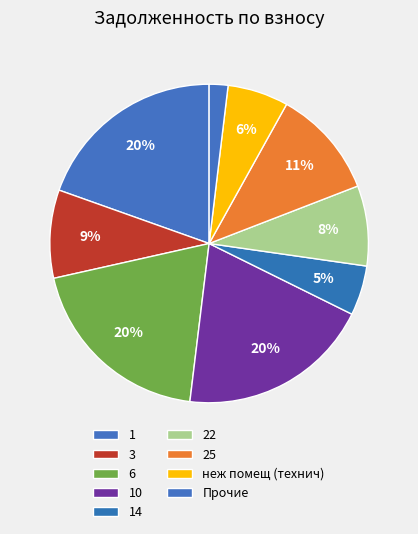

Does any single category account for the majority?

No